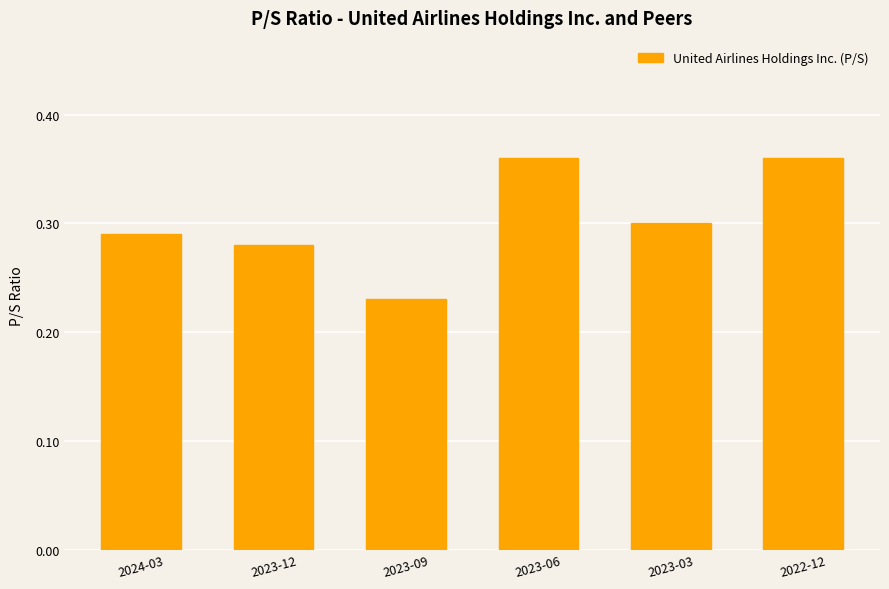

What is the change in value from 2023-09 to 2023-03?

+0.1